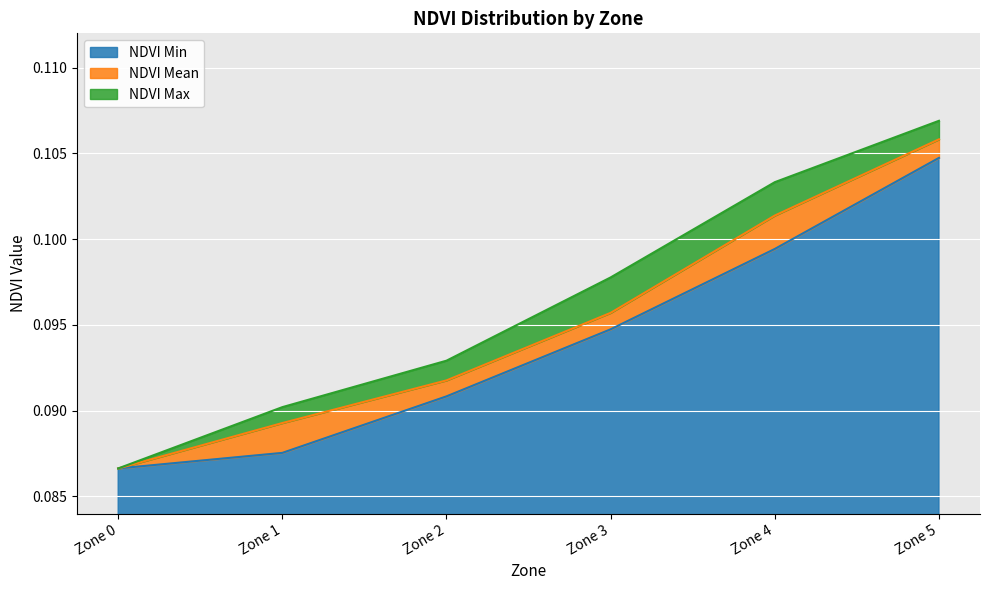

At which category is the sum across all series the highest?

Zone 5